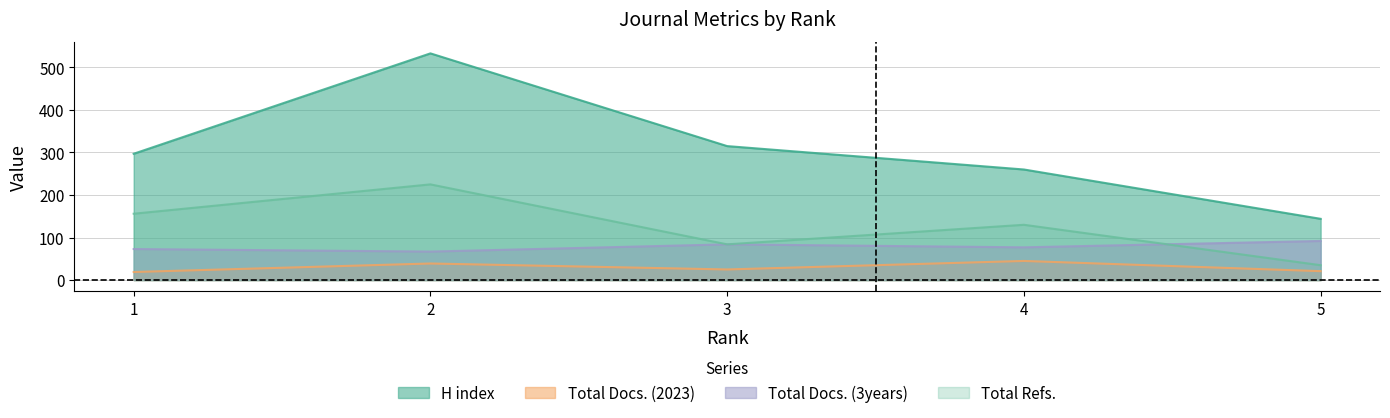

What is the sum of all Total Refs. values?

630